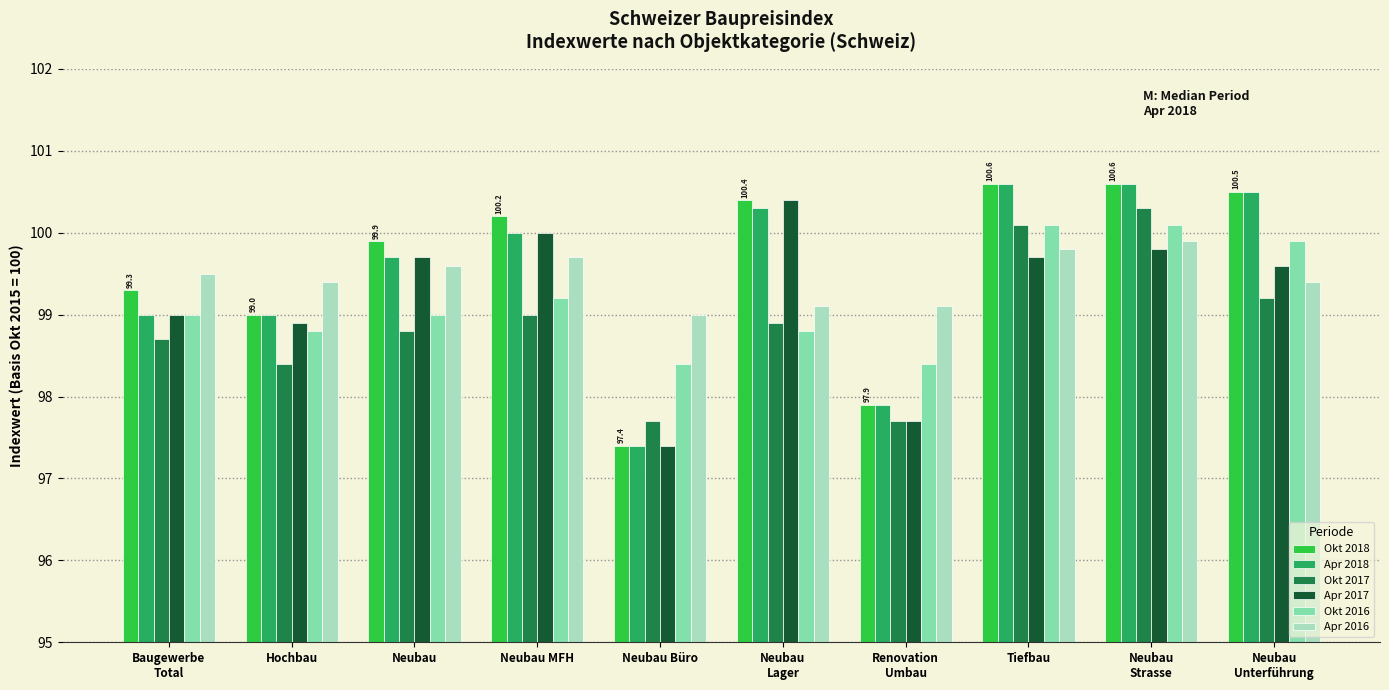

How many series are shown in this chart?

6